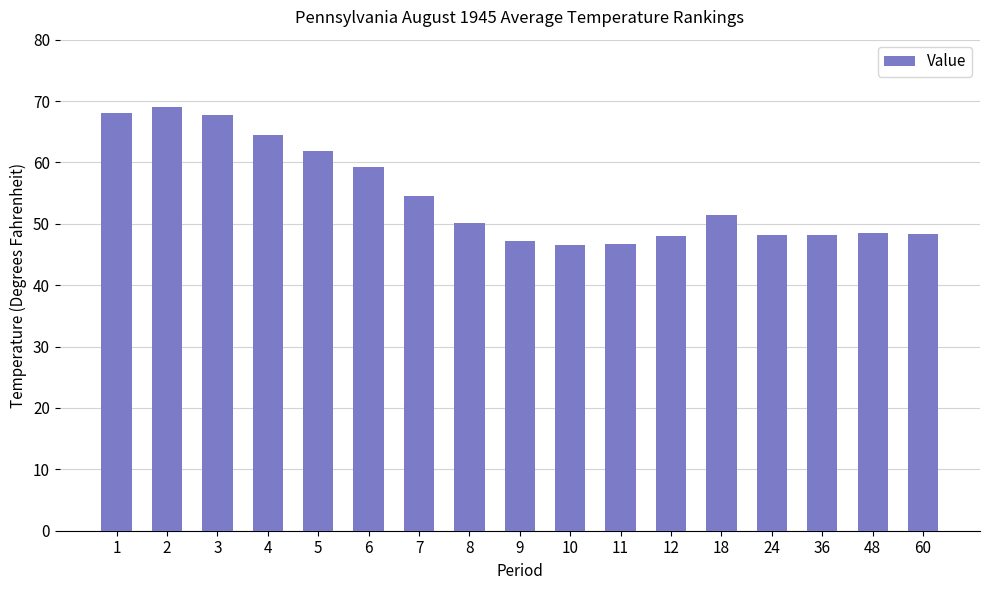

Are the bars horizontal?

No